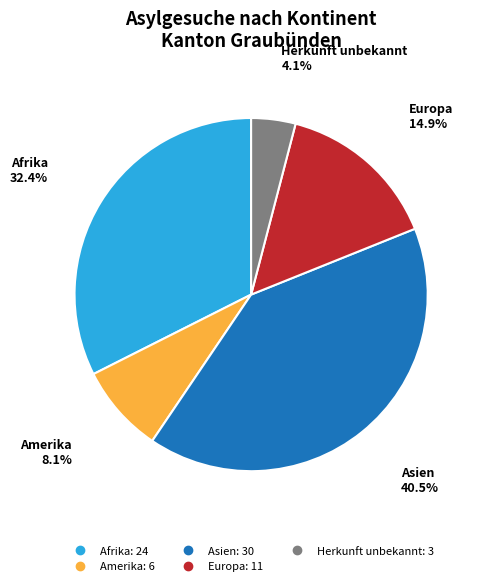

The Asien slice represents 41% of the pie. True or false?

True